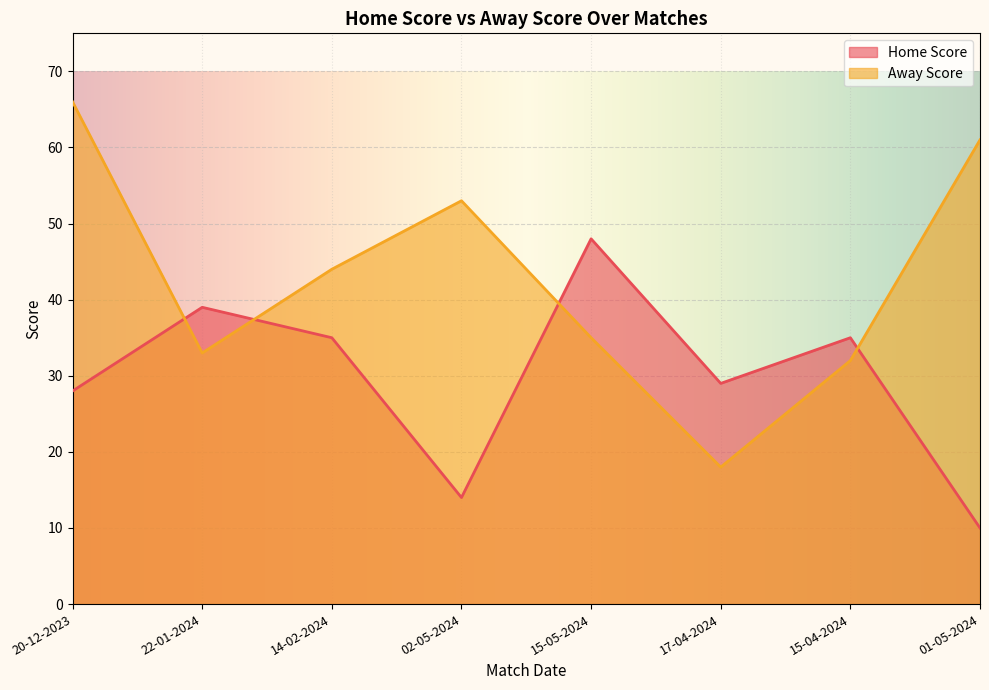

How many lines are shown in the chart?

2